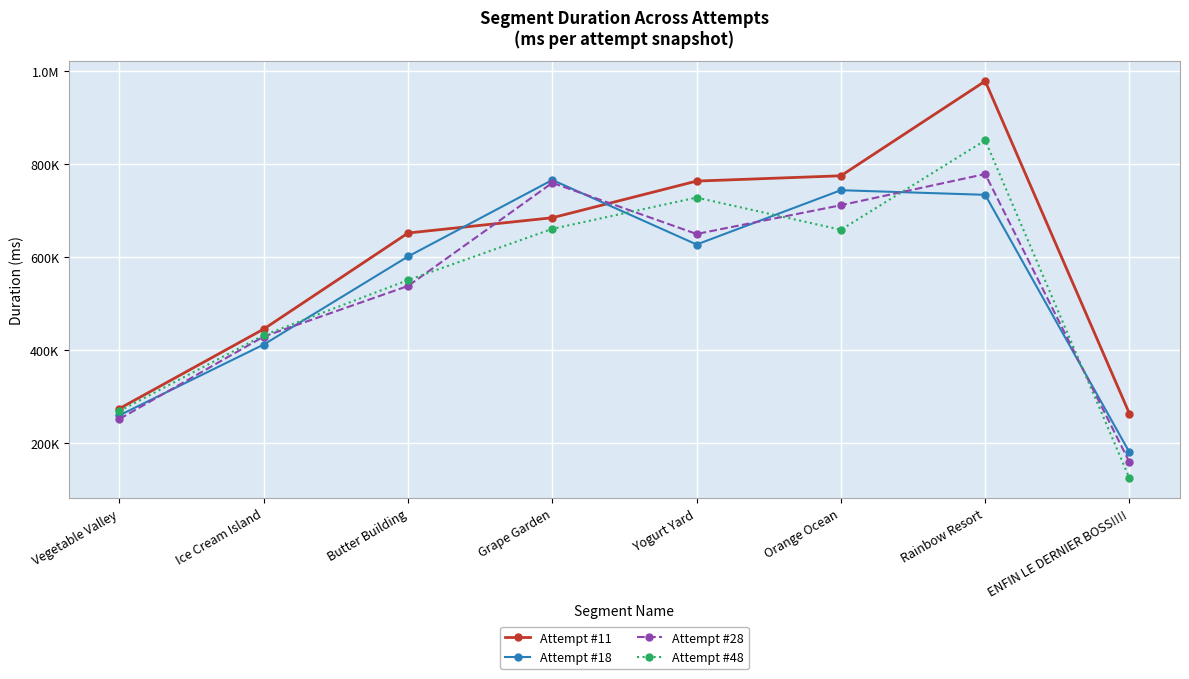

List the series in order of their peak value, highest first.

Attempt #11, Attempt #48, Attempt #28, Attempt #18